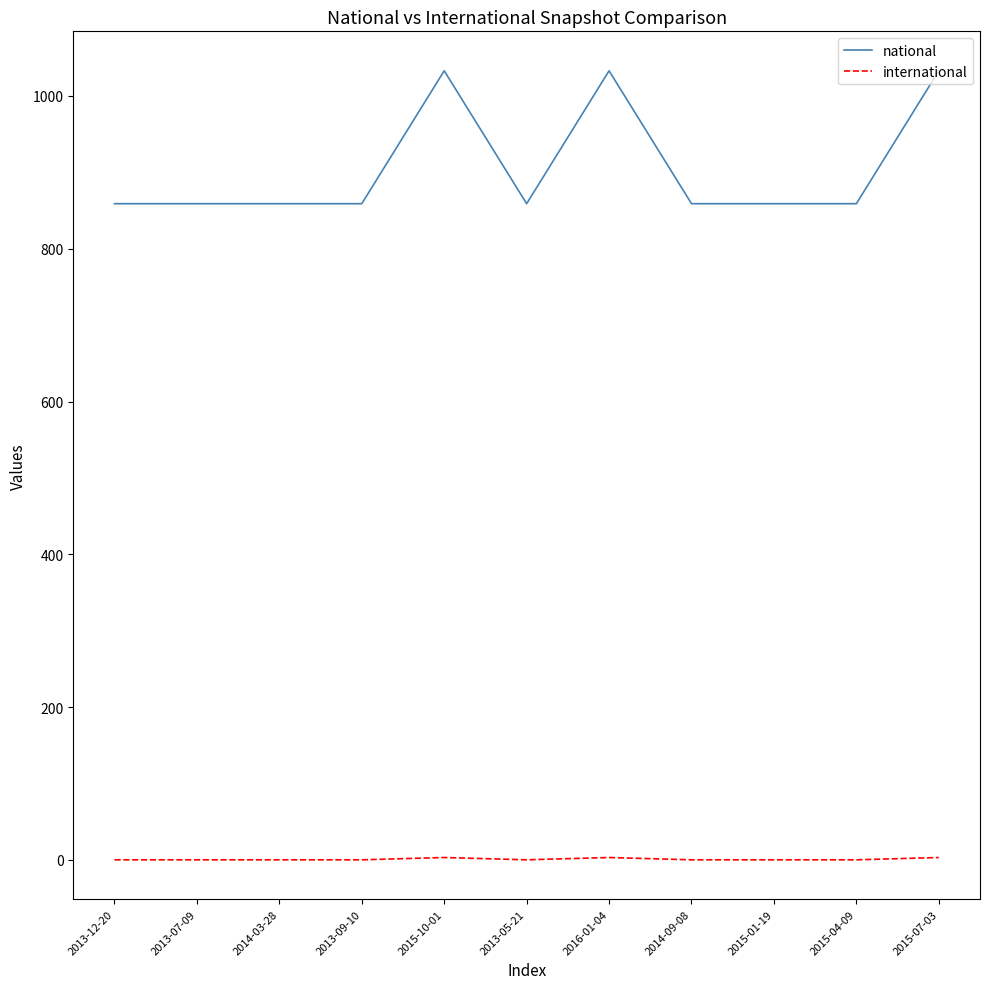

The value of national at 2015-01-19 is 859. True or false?

True